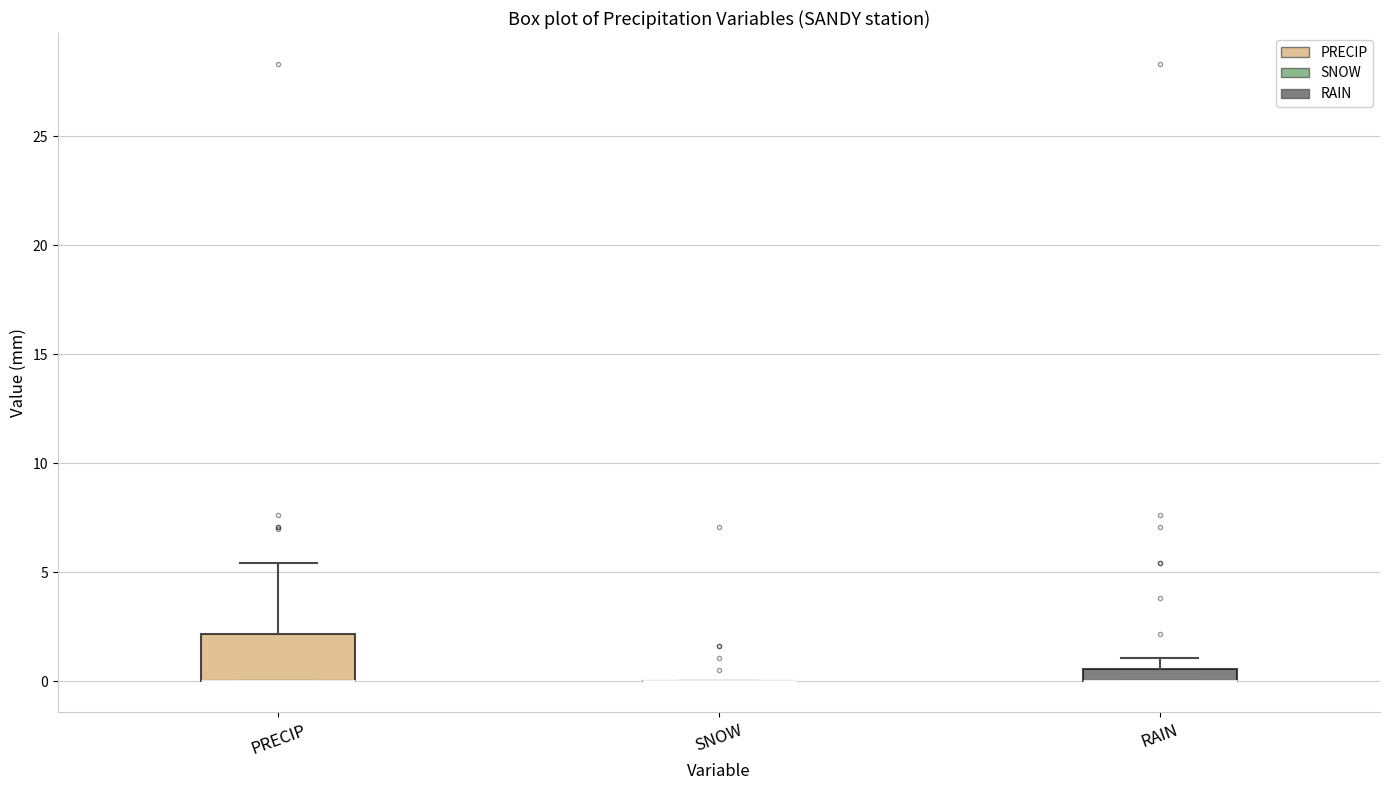

Where is the upper edge of the box for RAIN on the y-axis? The values are not printed on the chart, so give them approximately, as read against the axis.

0.5